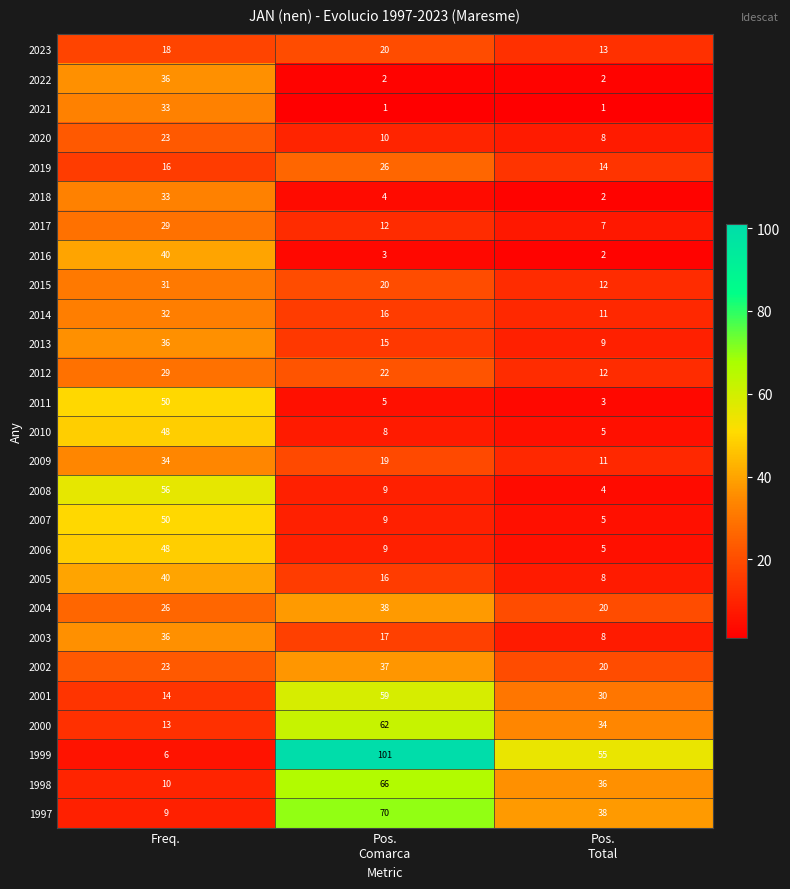

What is the sum of all 2023 values?

51